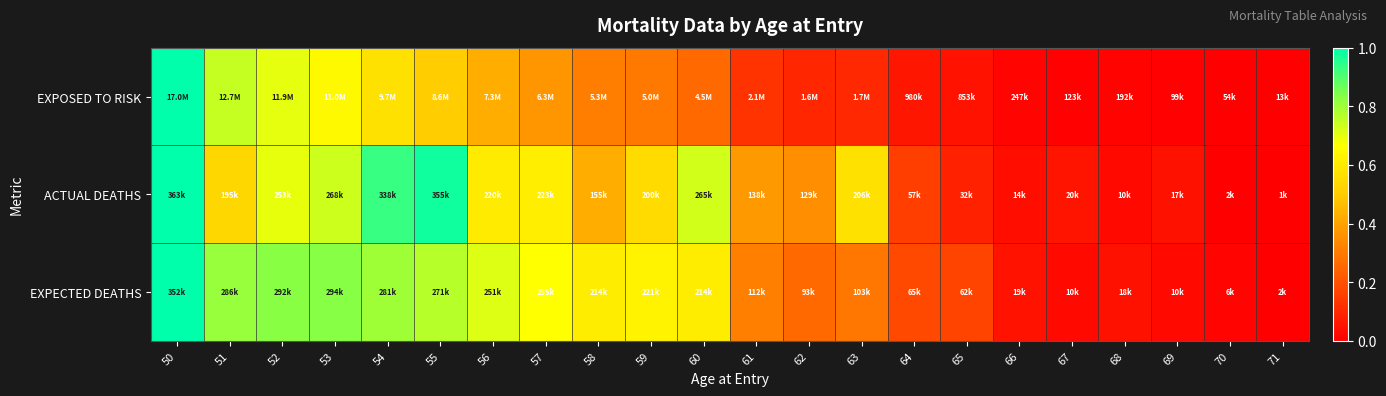

Reading left to right, transcribe all the data shown in this chart.

EXPOSED TO RISK: 50=1.0	51=0.7	52=0.7	53=0.6	54=0.6	55=0.5	56=0.4	57=0.4	58=0.3	59=0.3	60=0.3	61=0.1	62=0.1	63=0.1	64=0.1	65=0.0	66=0.0	67=0.0	68=0.0	69=0.0	70=0.0	71=0.0
ACTUAL DEATHS: 50=1.0	51=0.5	52=0.7	53=0.7	54=0.9	55=1.0	56=0.6	57=0.6	58=0.4	59=0.5	60=0.7	61=0.4	62=0.4	63=0.6	64=0.2	65=0.1	66=0.0	67=0.1	68=0.0	69=0.0	70=0.0	71=0.0
EXPECTED DEATHS: 50=1.0	51=0.8	52=0.8	53=0.8	54=0.8	55=0.8	56=0.7	57=0.7	58=0.6	59=0.6	60=0.6	61=0.3	62=0.3	63=0.3	64=0.2	65=0.2	66=0.1	67=0.0	68=0.0	69=0.0	70=0.0	71=0.0